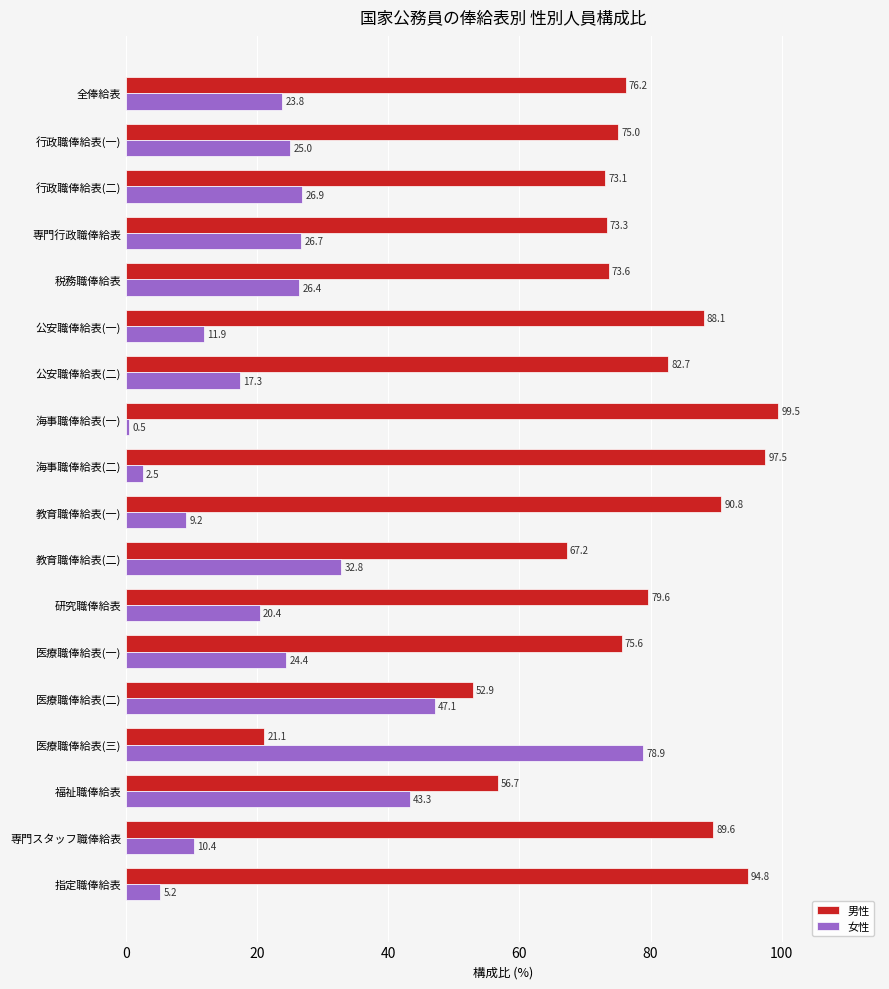

At how many categories does at least one series exceed 61?

16